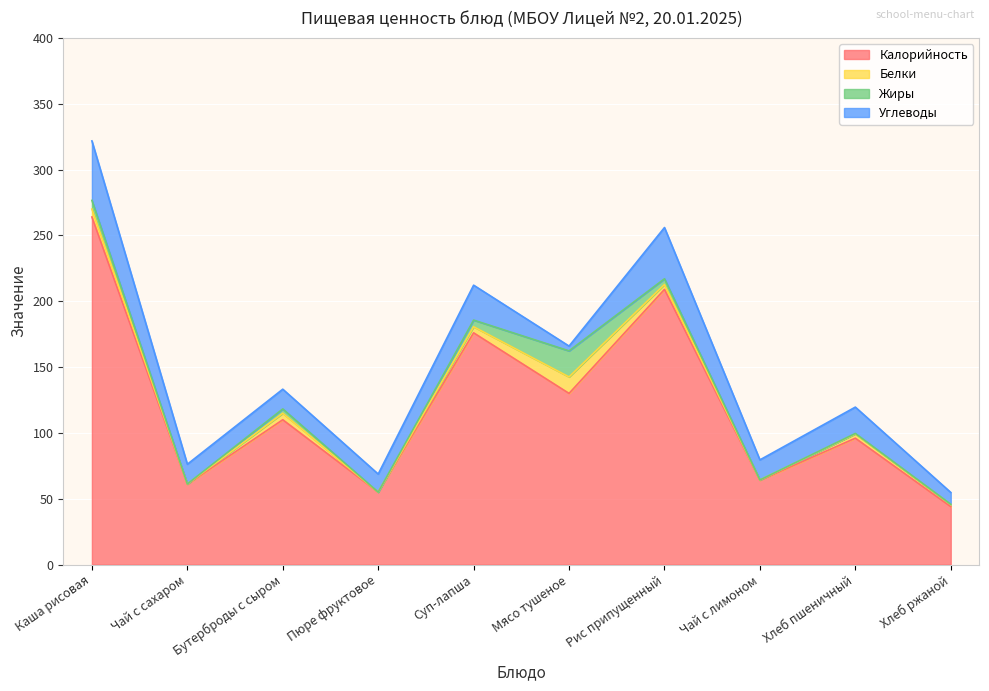

What is the difference between the Жиры values at Суп-лапша and Мясо тушеное?

14.8